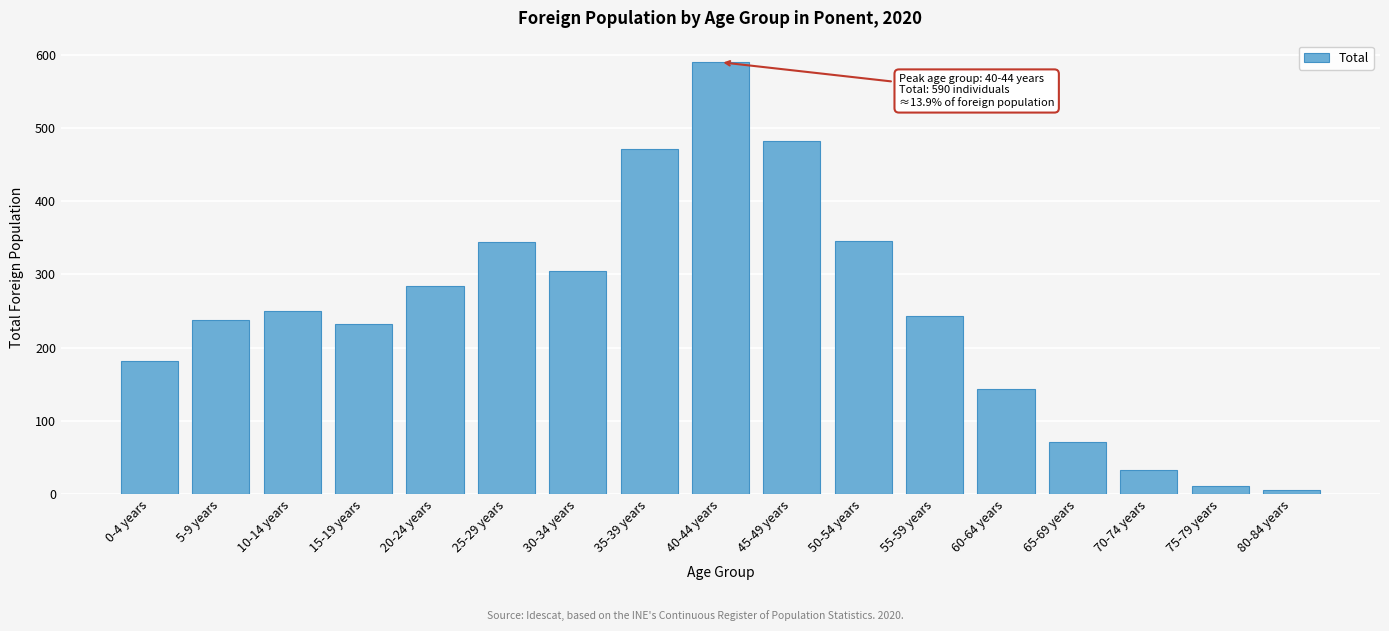

What is the label of the 14th bar from the right?

15-19 years